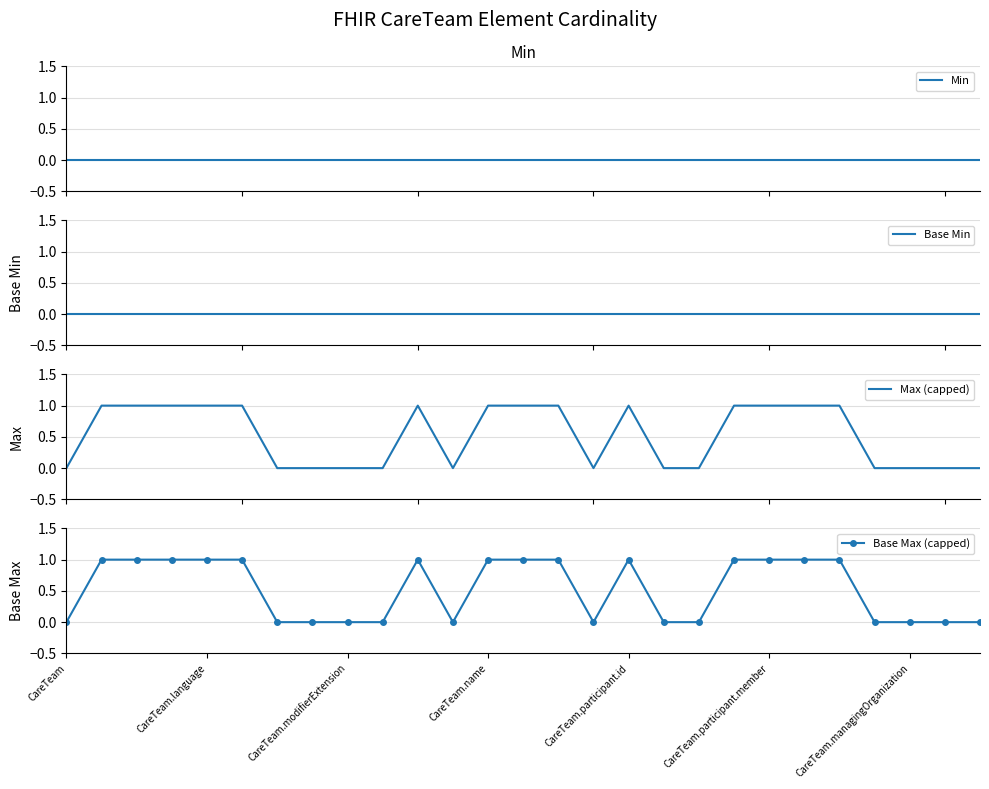

What is the highest value of the Max (capped) series?

1